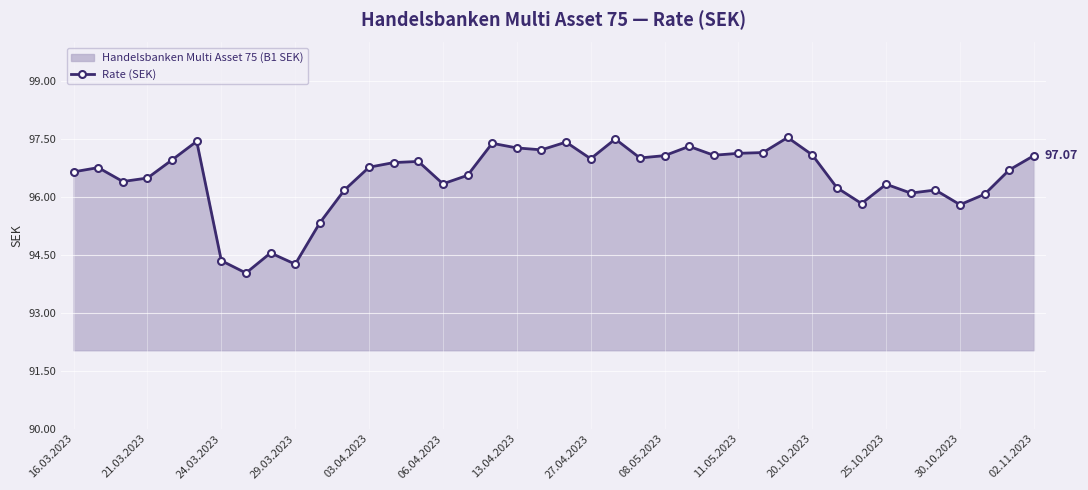

What is the difference between the second highest and minimum values?

3.5